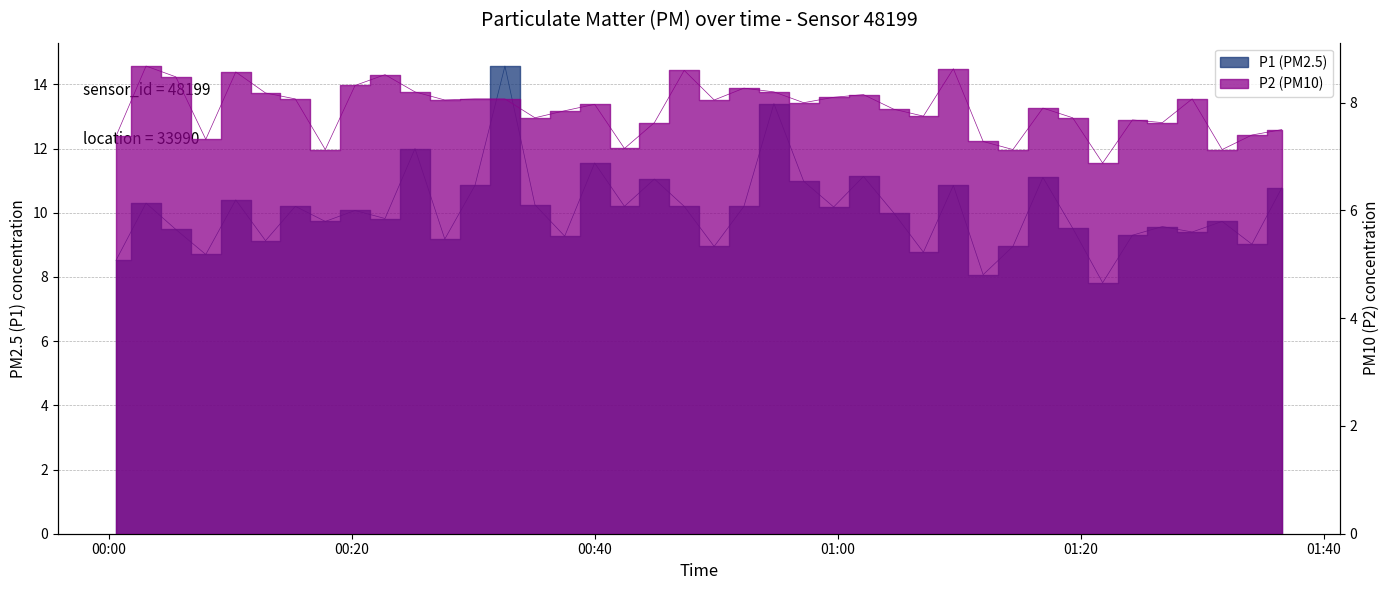

Reading left to right, list all the values displayed in this chart.

P1: 8.5	10.3	9.5	8.7	10.4	9.1	10.2	9.7	10.1	9.8	12.0	9.2	10.8	14.6	10.2	9.3	11.6	10.2	11.1	10.2	8.9	10.2	13.4	11.0	10.2	11.1	10.0	8.8	10.8	8.1	8.9	11.1	9.5	7.8	9.3	9.6	9.4	9.7	9.0	10.8
P2: 7.4	8.7	8.5	7.3	8.6	8.2	8.1	7.1	8.3	8.5	8.2	8.1	8.1	8.1	7.7	7.8	8.0	7.2	7.6	8.6	8.1	8.3	8.2	8.0	8.1	8.2	7.9	7.8	8.6	7.3	7.1	7.9	7.7	6.9	7.7	7.6	8.1	7.1	7.4	7.5